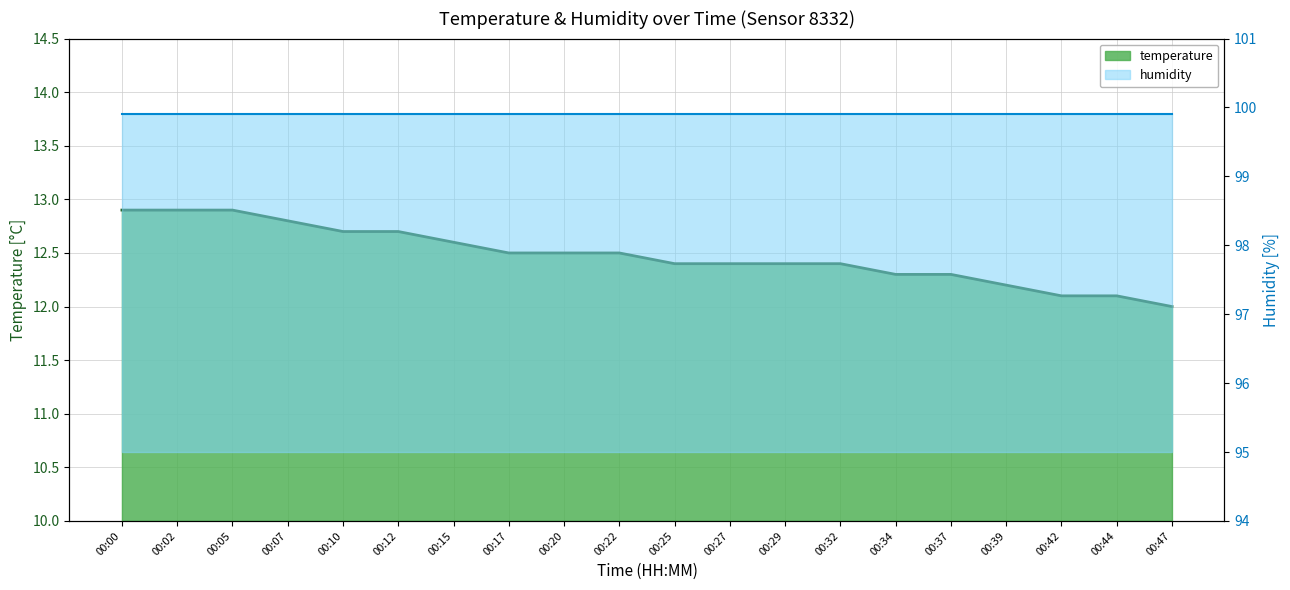

What is the greatest value displayed?

12.9